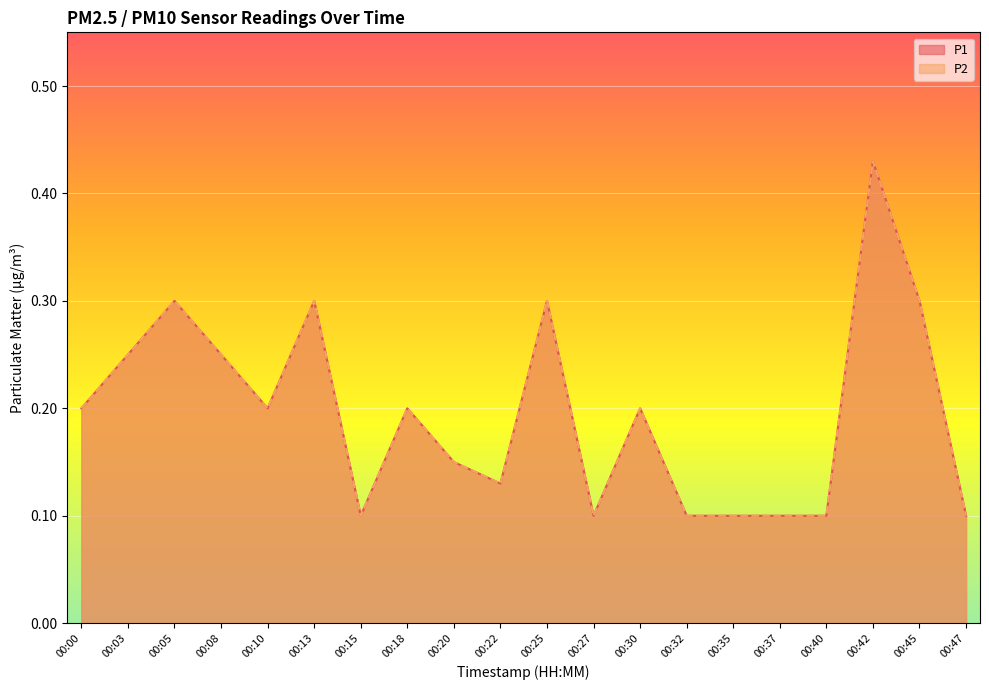

True or false: P2 has more than 0 points higher than both neighbors.

True